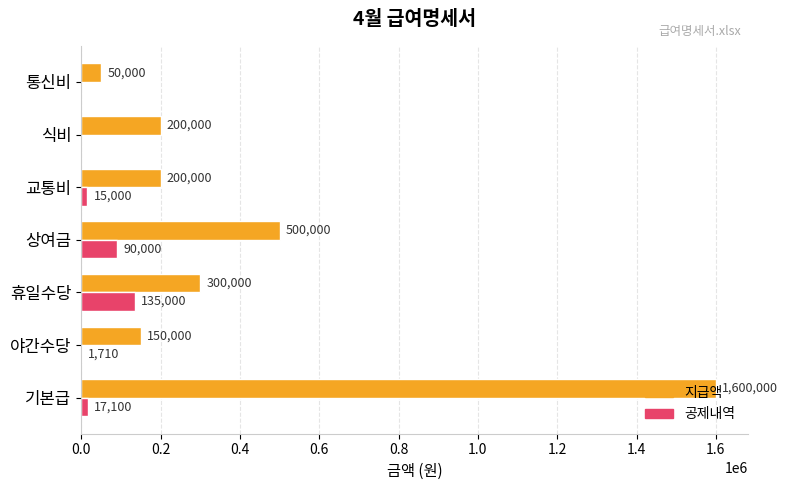

True or false: 지급액 has a value of 300000 at 휴일수당.

True